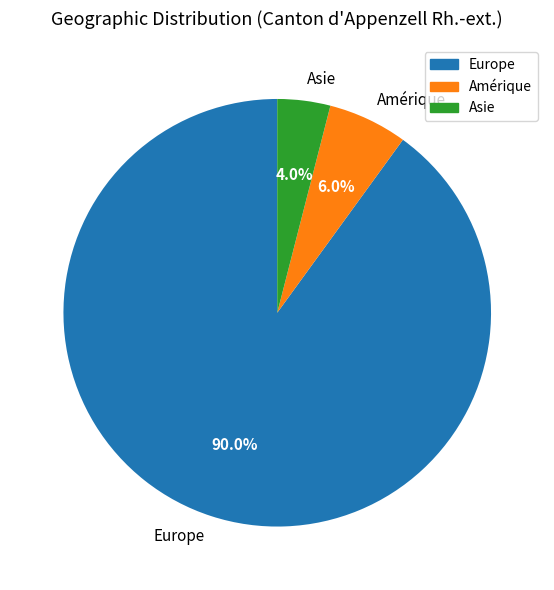

Do Amérique and Europe together represent more than half of the pie?

Yes